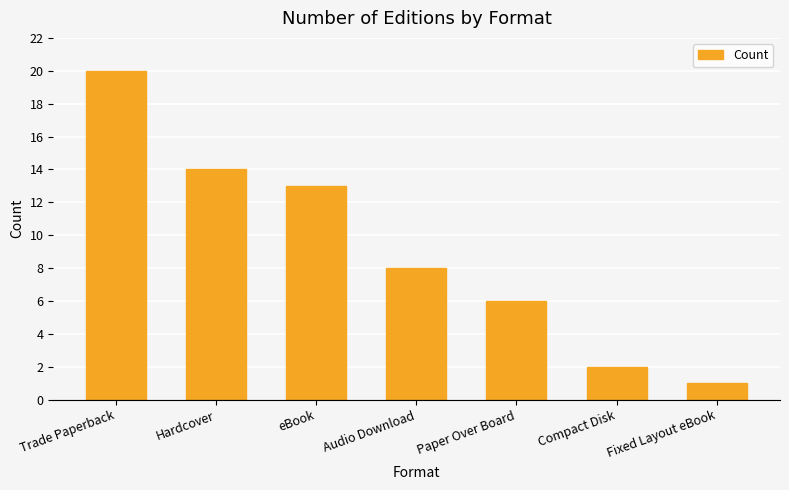

What is the value of the 4th bar from the left?

8